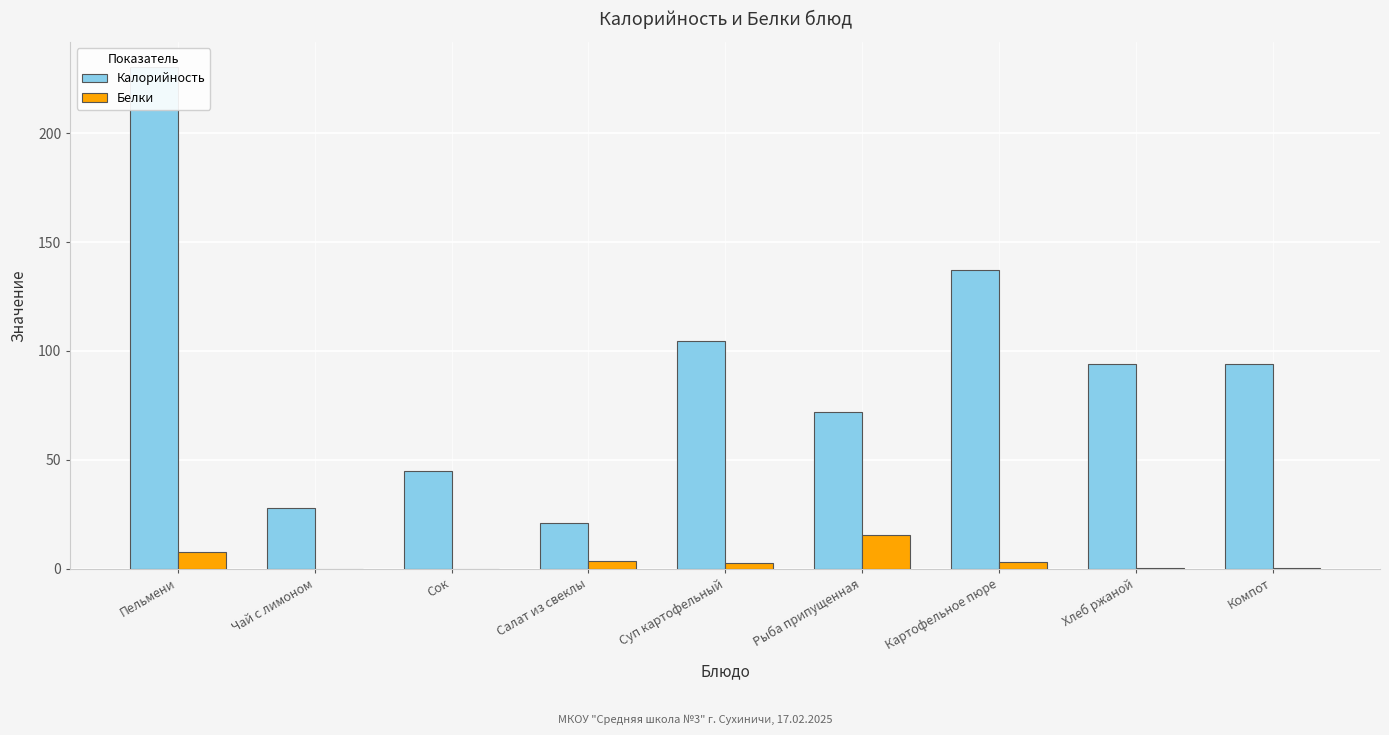

What are all the series names shown in the legend?

Калорийность, Белки